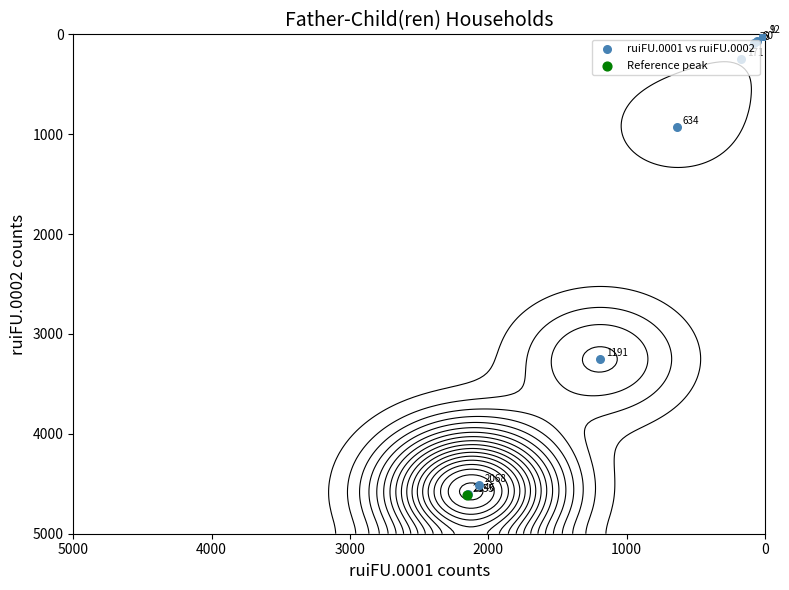

The chart shows a value of 48 at 7. True or false?

False